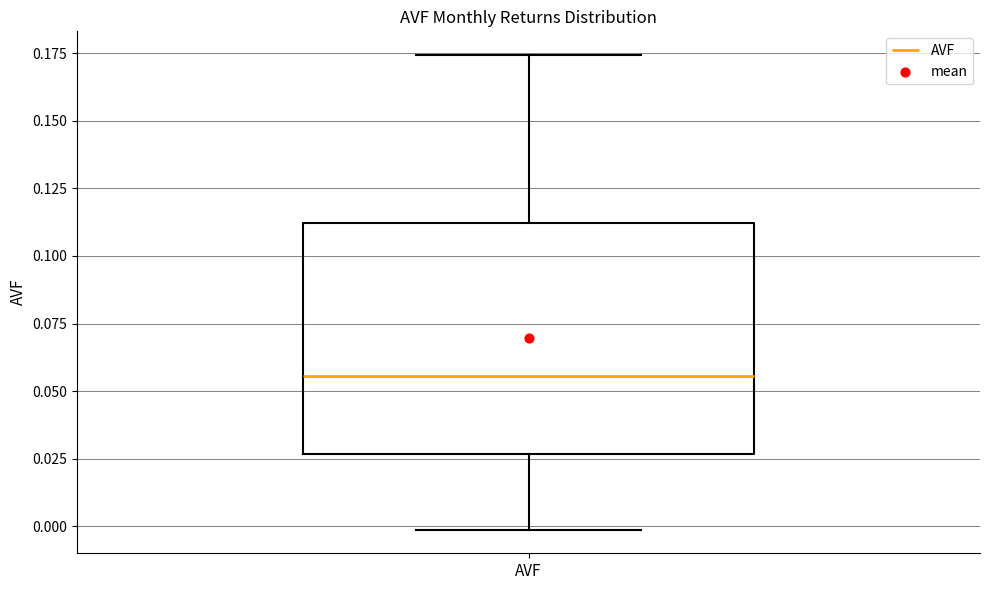

Transcribe this box plot: give where the median line is, the range the box spans, and where the two whiskers end, as read against the y-axis. The values are not printed on the chart, so give them approximately, as read against the axis.

median 0.055, box 0.025 to 0.110, whiskers 0.000 to 0.175